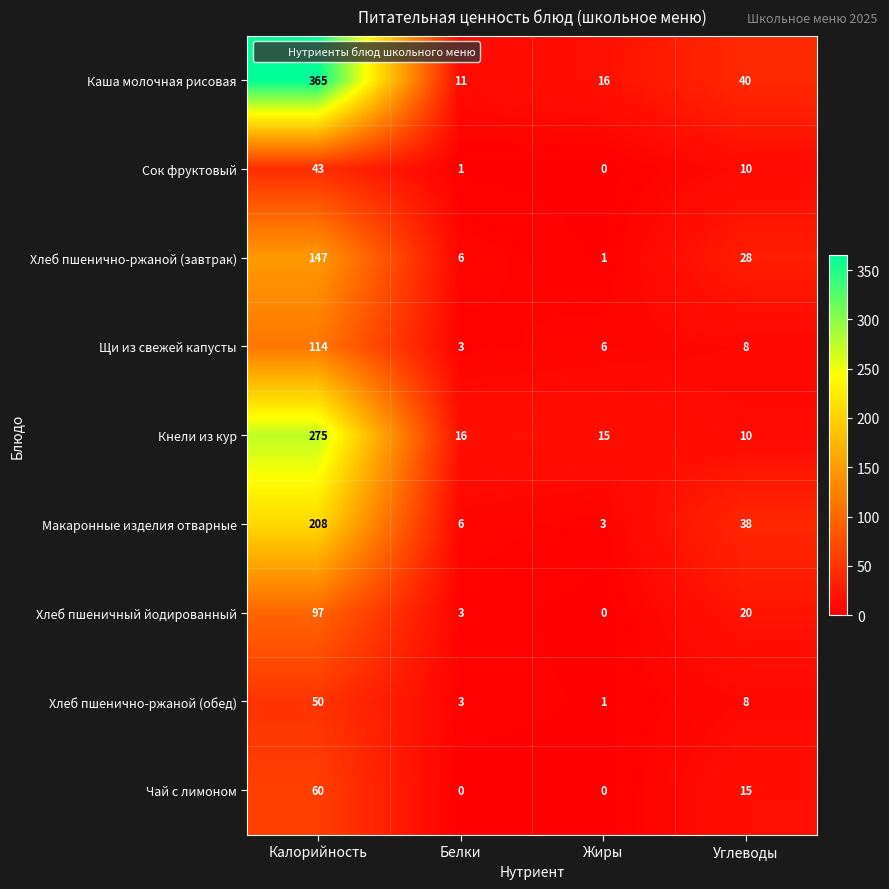

Where is Чай с лимоном nearest to the value 30?

Углеводы